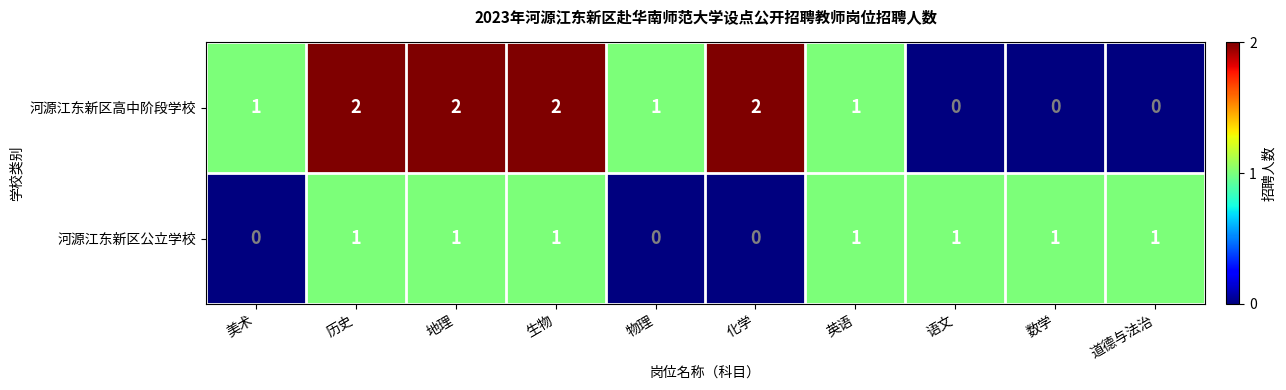

Reading left to right, list all the values displayed in this chart.

河源江东新区高中阶段学校: 1	2	2	2	1	2	1	0	0	0
河源江东新区公立学校: 0	1	1	1	0	0	1	1	1	1